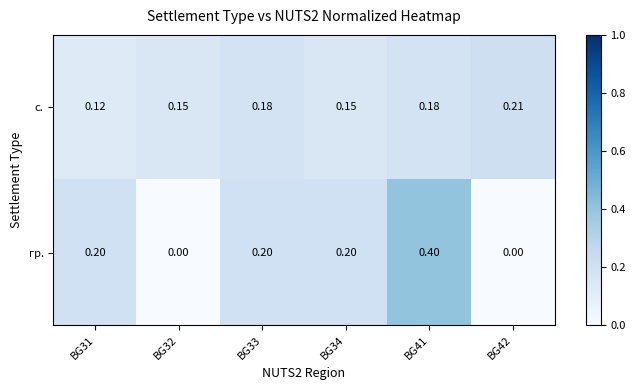

What is the total value across all series at BG41?

0.6